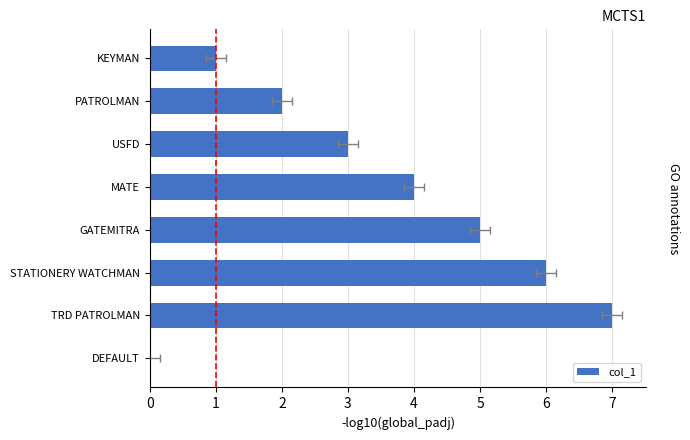

What is the difference between the maximum and second lowest values?

6